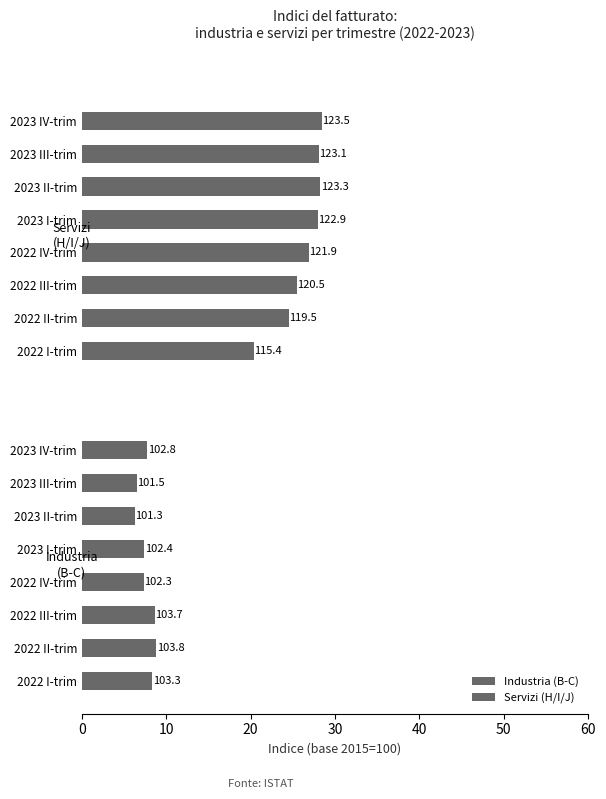

Count the number of categories in the chart.

8